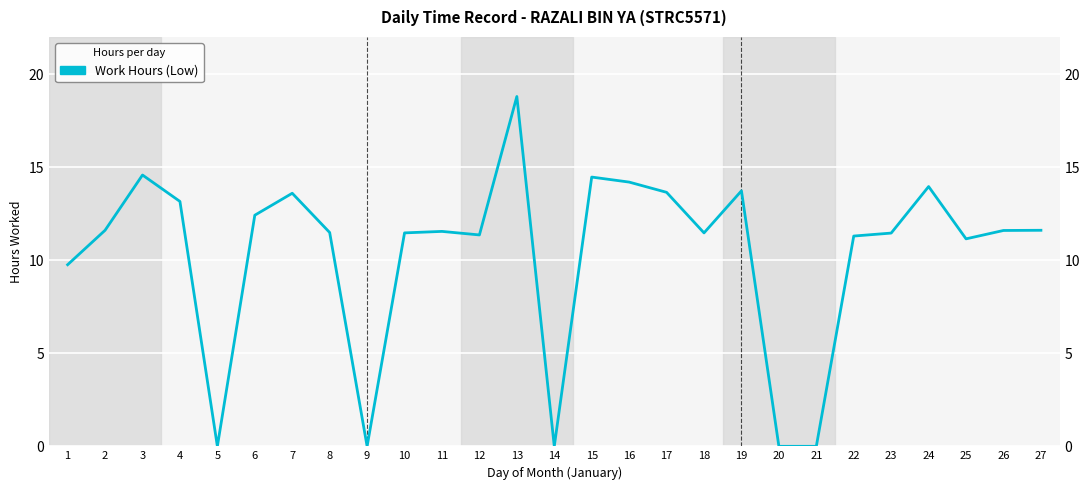

What is the difference between the maximum and minimum values?

18.8